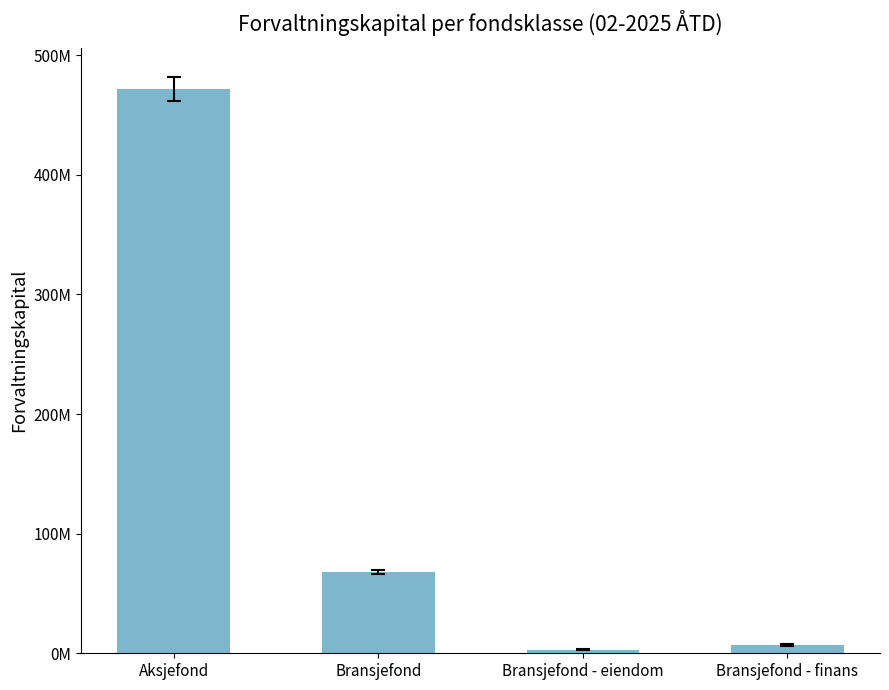

Does the chart contain any negative values?

No